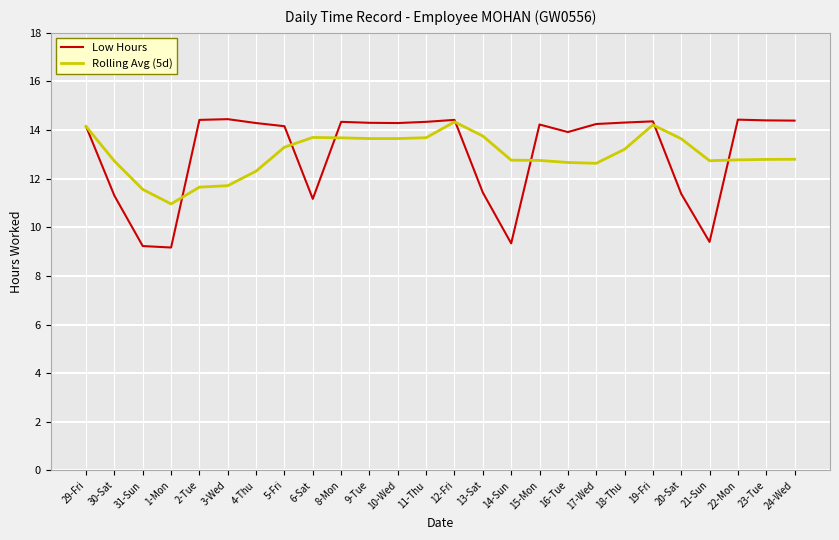

Is the value of Low Hours at 2-Tue greater than the value of Rolling Avg (5d) at 11-Thu?

Yes